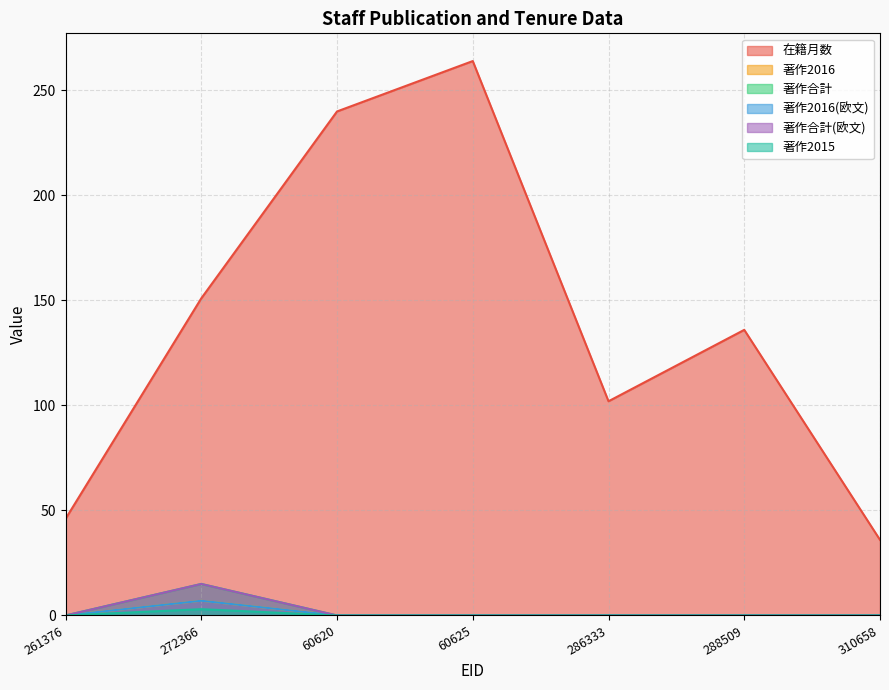

How many 著作2016 values are between 0 and 1?

6